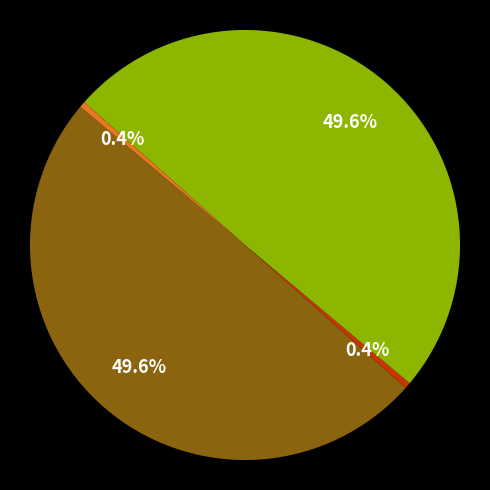

Does any single category account for the majority?

No